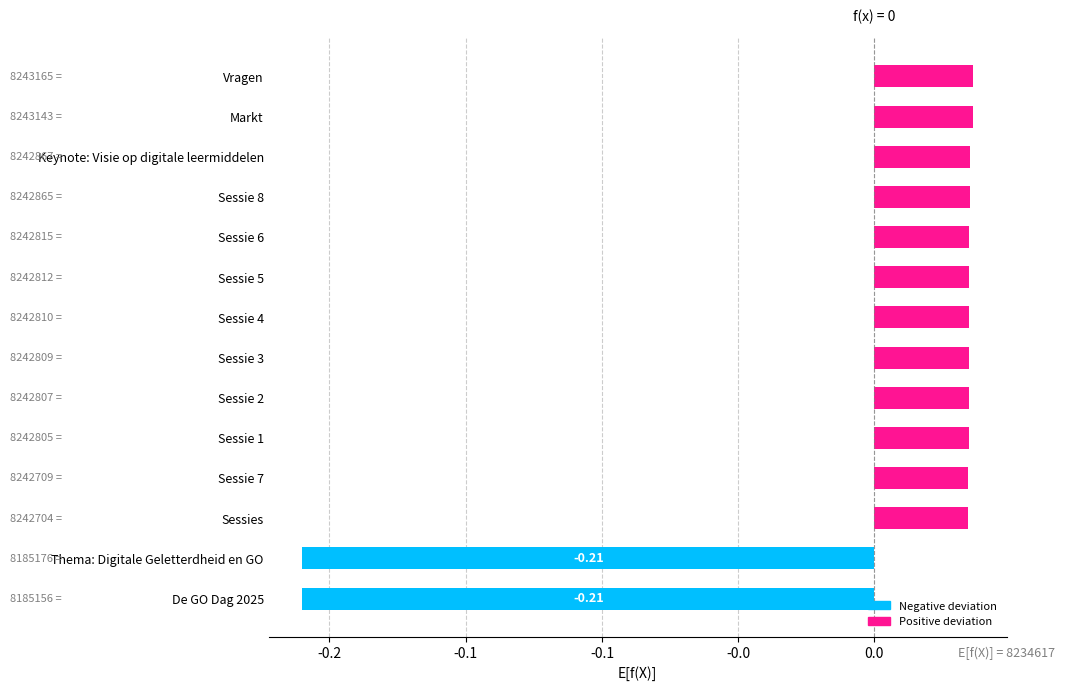

Are the bars horizontal?

Yes